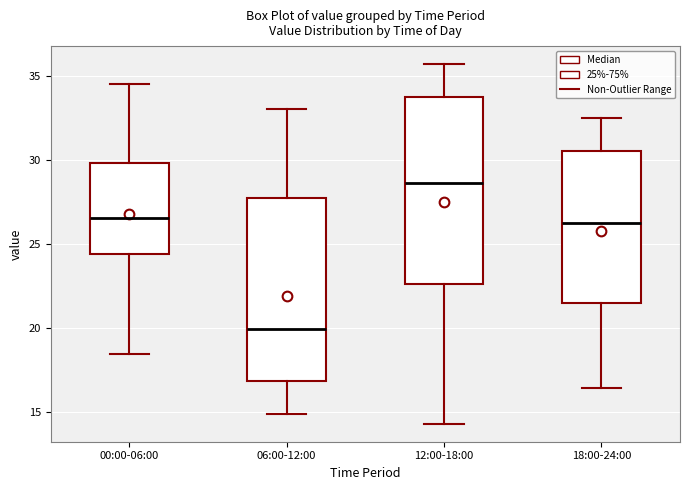

Reading left to right, read every box against the y-axis: the position of its median line, the range the box covers, and the ends of its whiskers. The values are not printed on the chart, so give them approximately, as read against the axis.

00:00-06:00: median 26.5, box 24.5 to 30.0, whiskers 18.5 to 34.5
06:00-12:00: median 20.0, box 17.0 to 27.5, whiskers 15.0 to 33.0
12:00-18:00: median 28.5, box 22.5 to 34.0, whiskers 14.5 to 35.5
18:00-24:00: median 26.5, box 21.5 to 30.5, whiskers 16.5 to 32.5